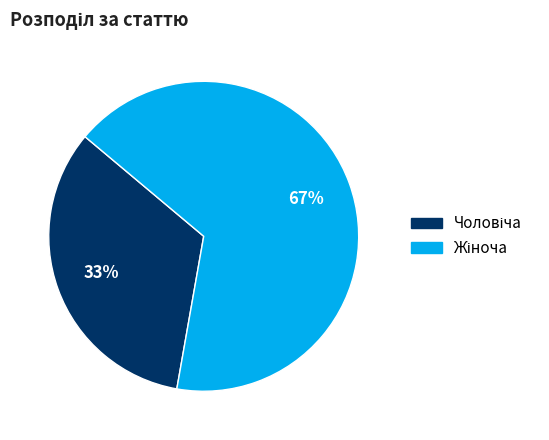

Does any single category account for the majority?

Yes